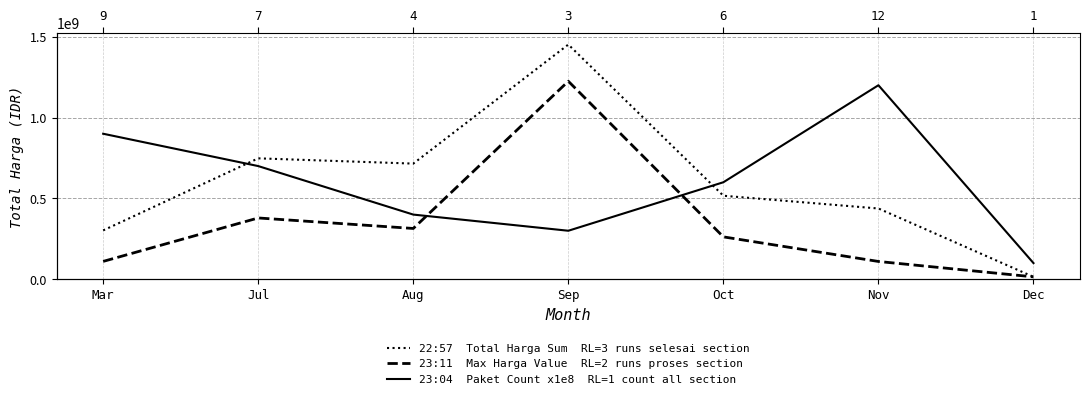

How many data points does each series have?

7